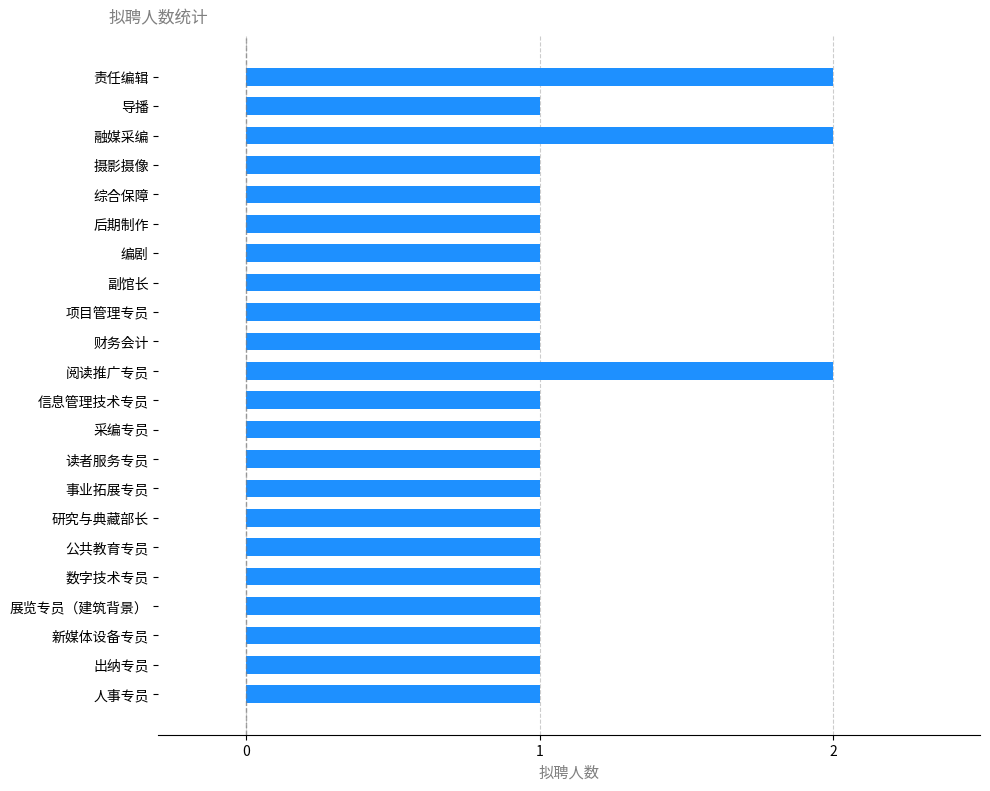

What is the ratio of the value at 责任编辑 to the value at 人事专员?

2.0